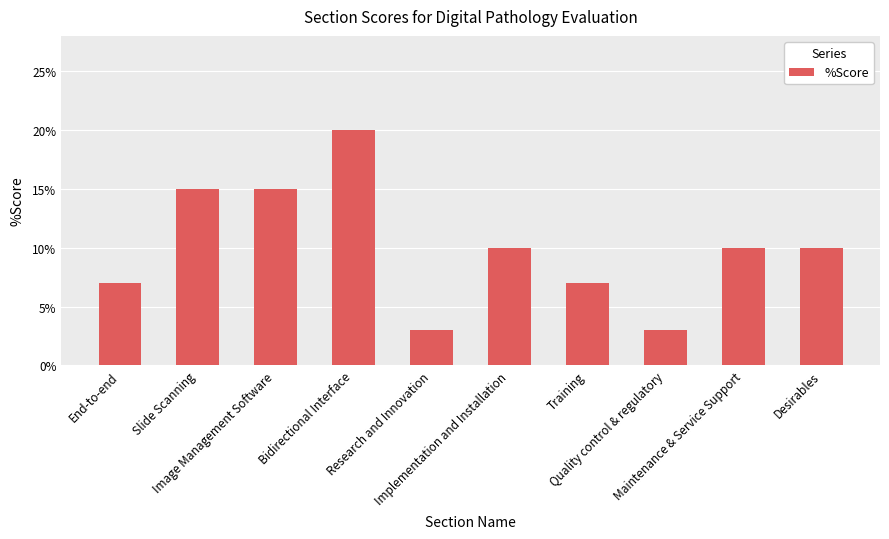

Does the chart contain any negative values?

No